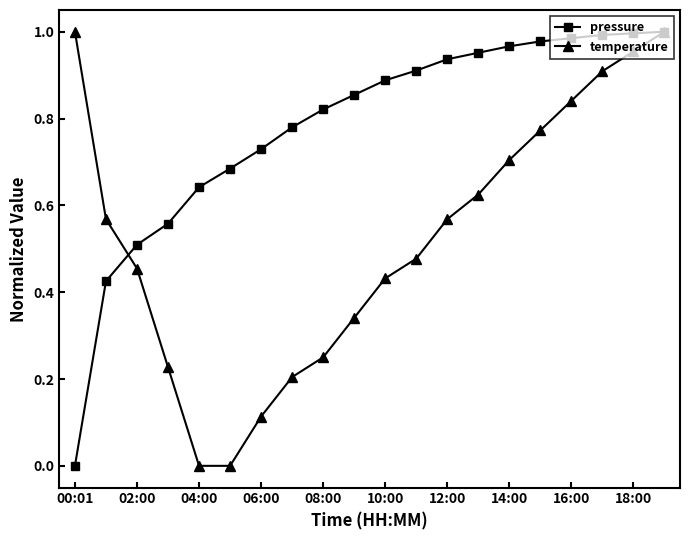

True or false: temperature has more than 1 interior local peaks.

False